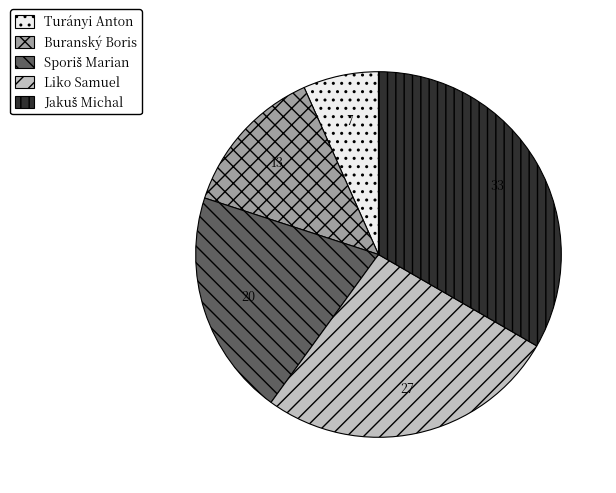

Do Buranský Boris and Turányi Anton together represent more than half of the pie?

No